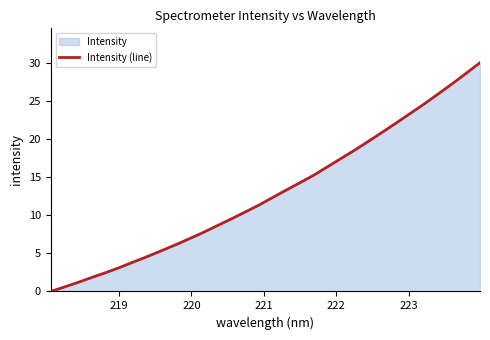

What is the difference between the maximum and minimum values?

30.0